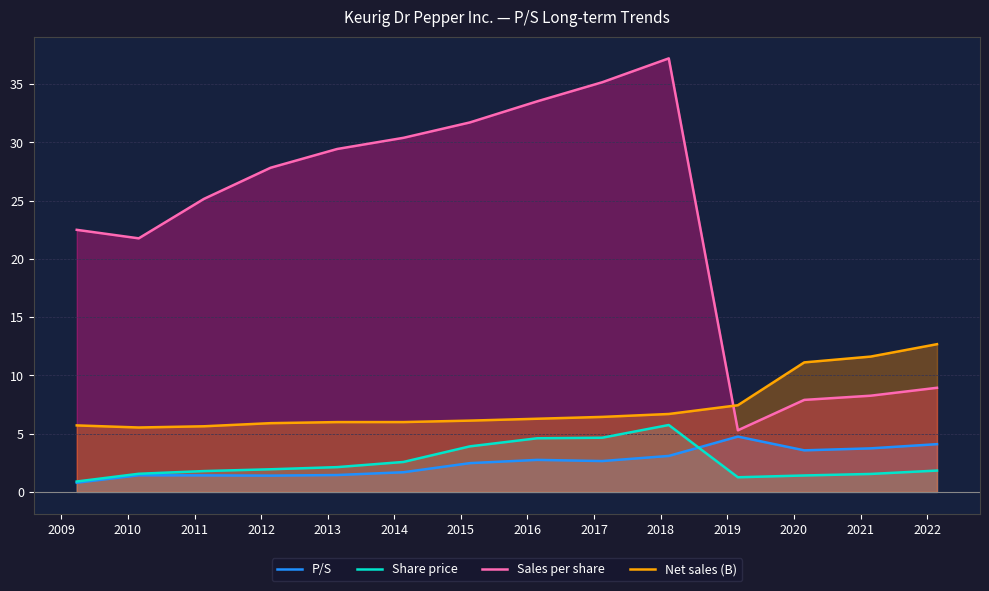

What is the value of the Share price point at the 7th from the left?

3.9